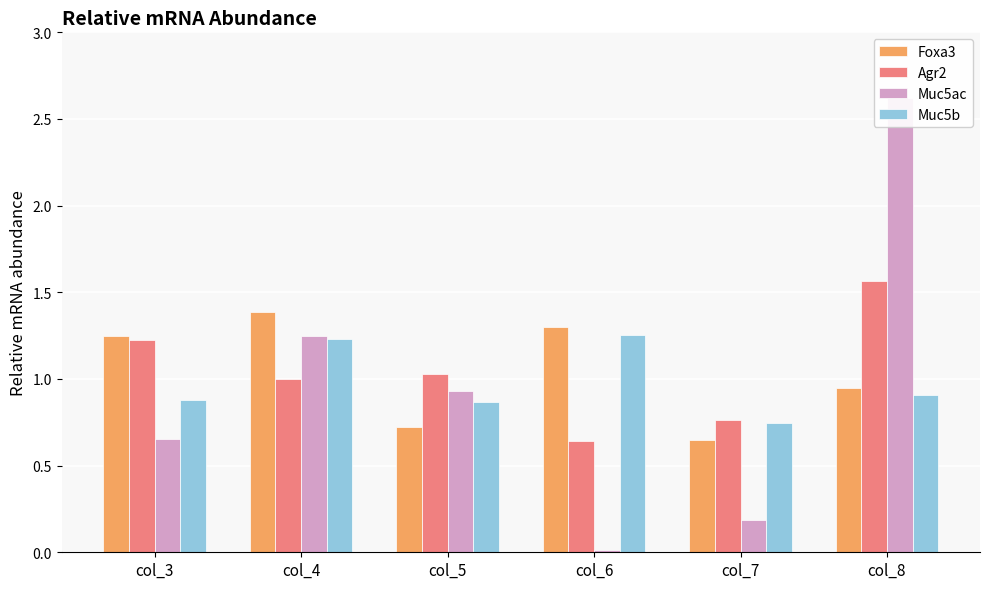

Reading left to right, extract all data points from this chart.

Foxa3: 1.2	1.4	0.7	1.3	0.6	0.9
Agr2: 1.2	1.0	1.0	0.6	0.8	1.6
Muc5ac: 0.7	1.2	0.9	0.0	0.2	2.6
Muc5b: 0.9	1.2	0.9	1.3	0.7	0.9